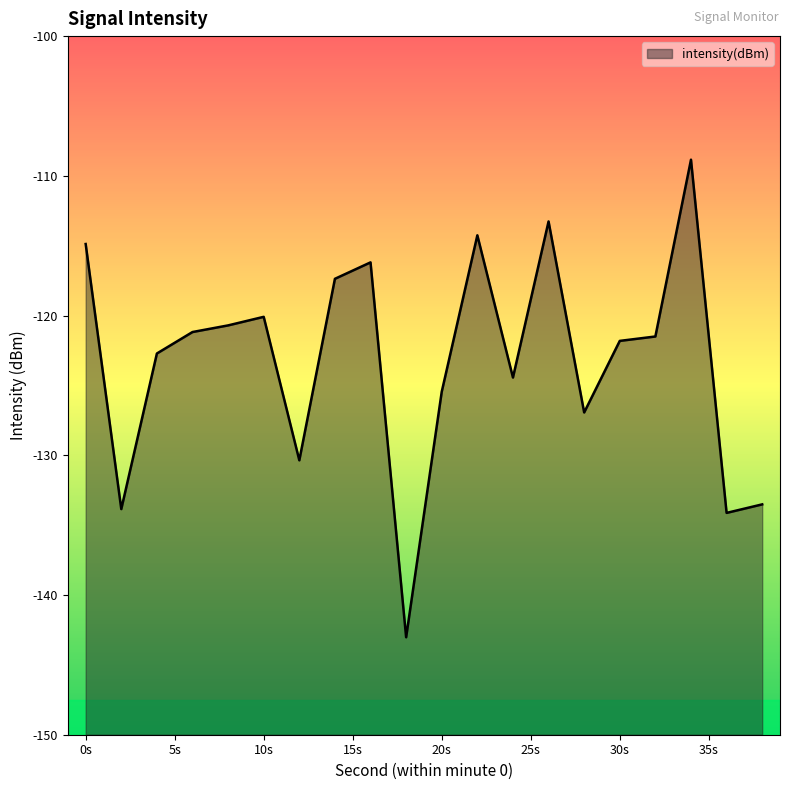

True or false: the data shows -125.5 at 20s.

True